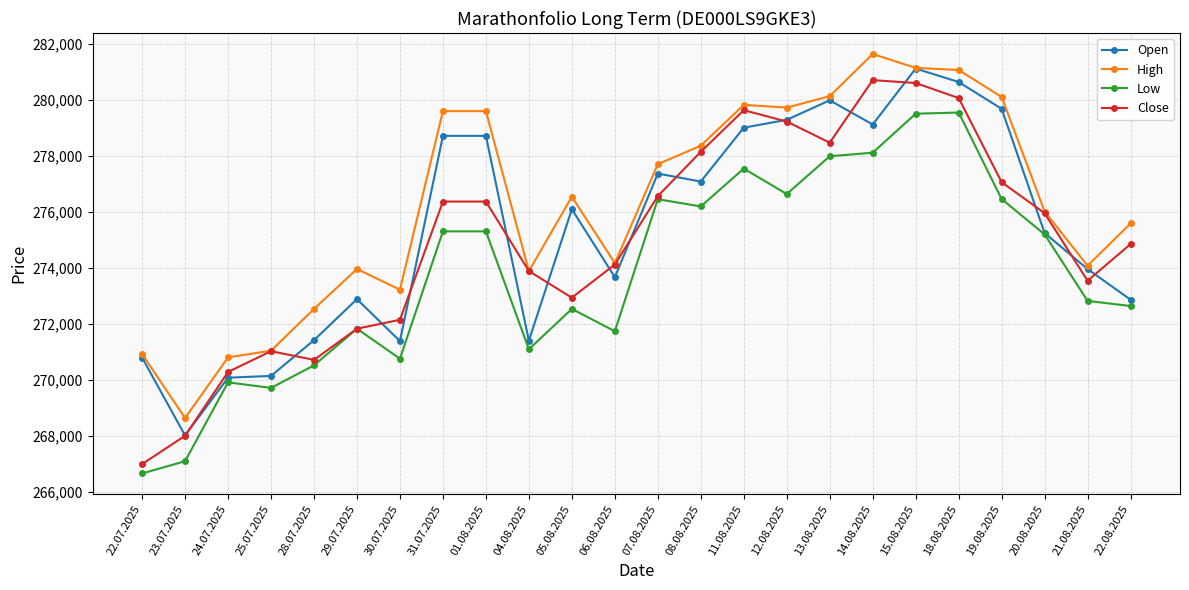

True or false: Low and High intersect in this chart.

False